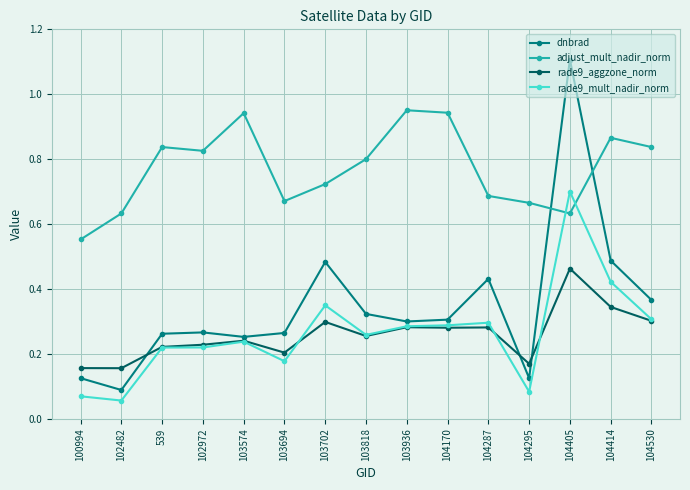

List the series in order of their peak value, highest first.

dnbrad, adjust_mult_nadir_norm, rade9_mult_nadir_norm, rade9_aggzone_norm